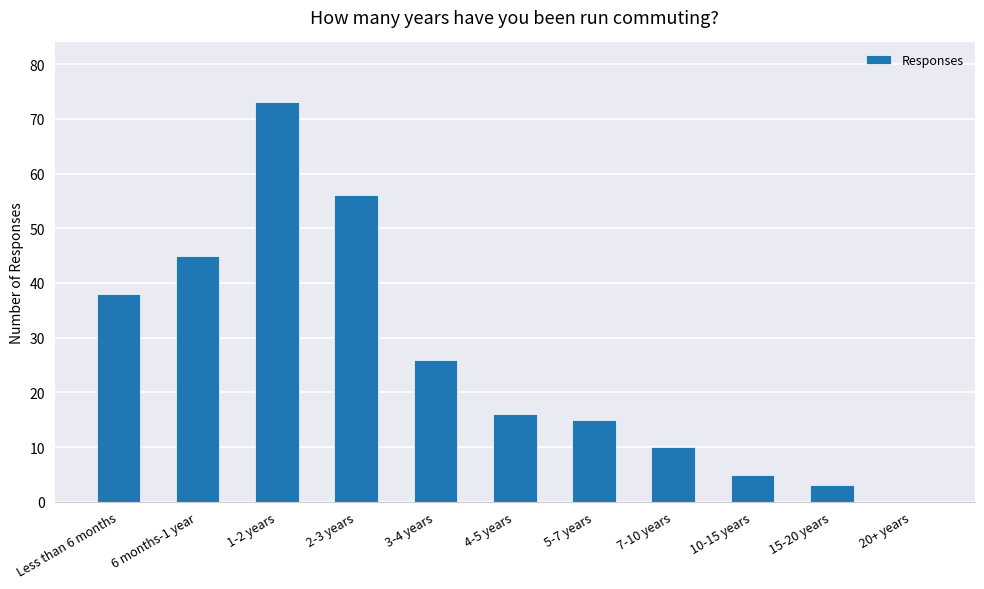

What is the greatest value displayed?

73